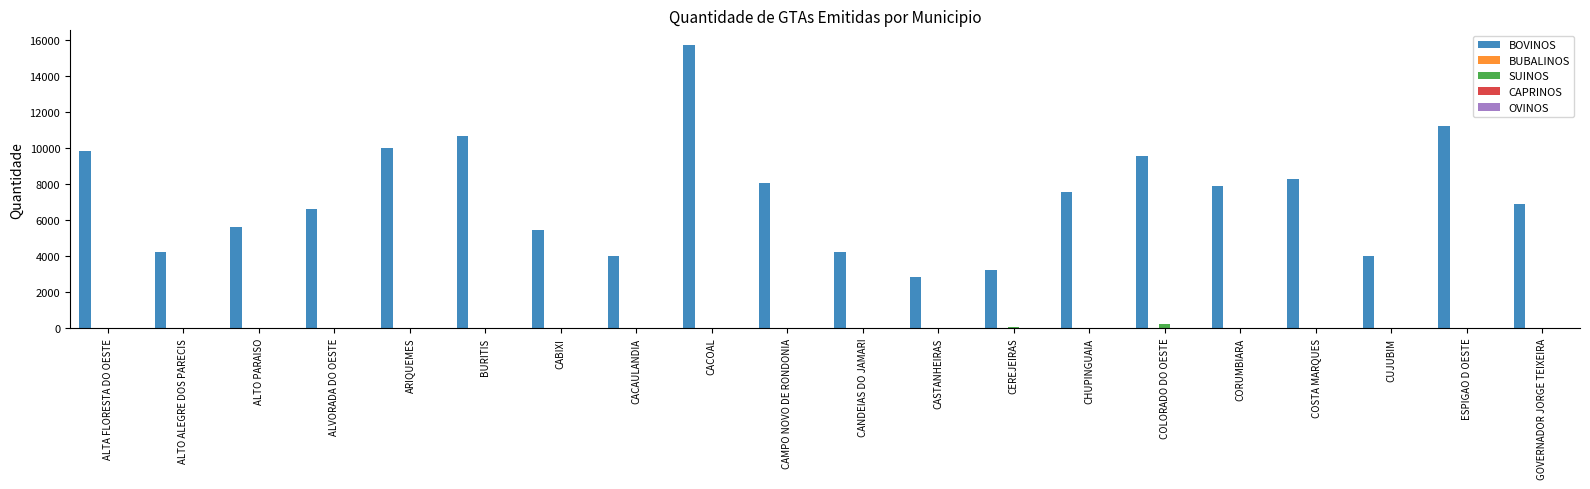

Count the number of data series in this chart.

5